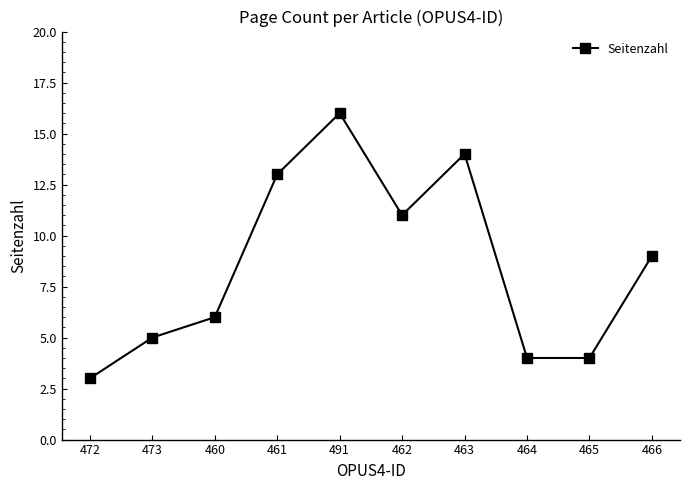

What is the label of the 7th point from the right?

461